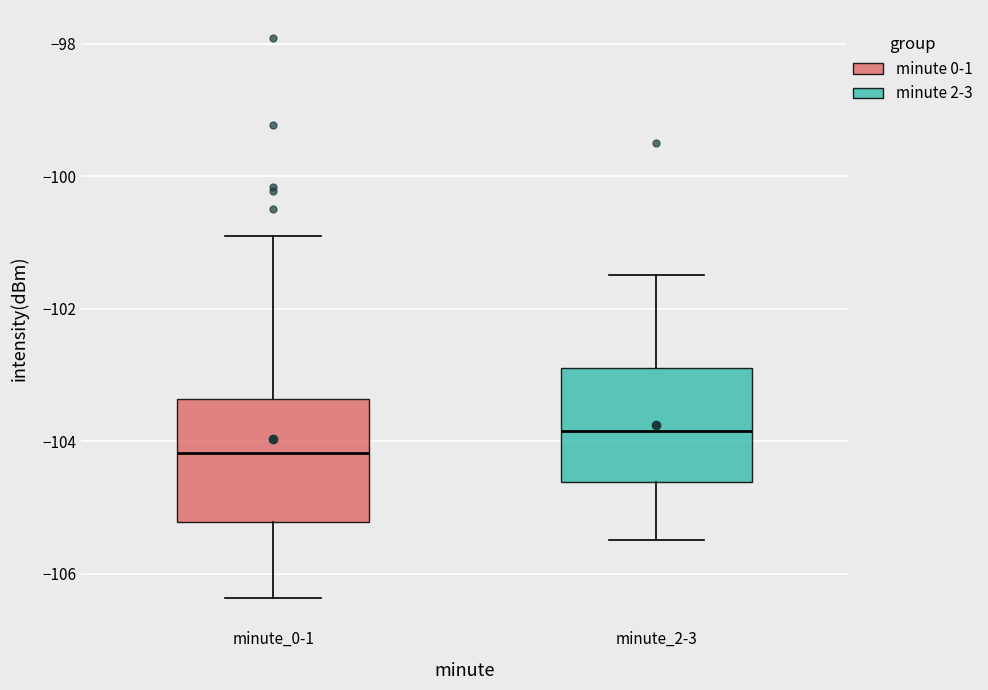

Reading left to right, transcribe this box plot: for each box, give where its median line is, the range the box spans, and where its two whiskers end, as read against the y-axis. The values are not printed on the chart, so give them approximately, as read against the axis.

minute_0-1: median -104.2, box -105.2 to -103.4, whiskers -106.4 to -100.8
minute_2-3: median -103.8, box -104.6 to -102.8, whiskers -105.4 to -101.4